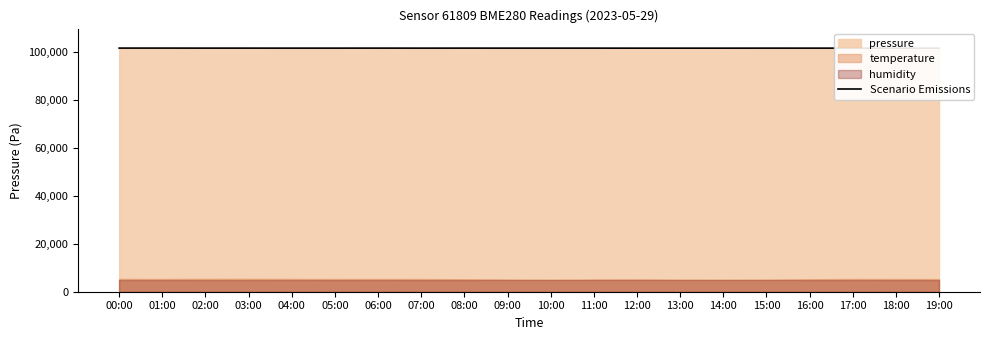

Reading left to right, transcribe all the data shown in this chart.

00:00=101579.0	01:00=101581.8	02:00=101567.3	03:00=101566.4	04:00=101562.2	05:00=101562.4	06:00=101571.1	07:00=101560.6	08:00=101566.3	09:00=101563.2	10:00=101561.8	11:00=101563.1	12:00=101551.4	13:00=101552.8	14:00=101554.8	15:00=101562.4	16:00=101559.2	17:00=101561.4	18:00=101557.1	19:00=101554.5